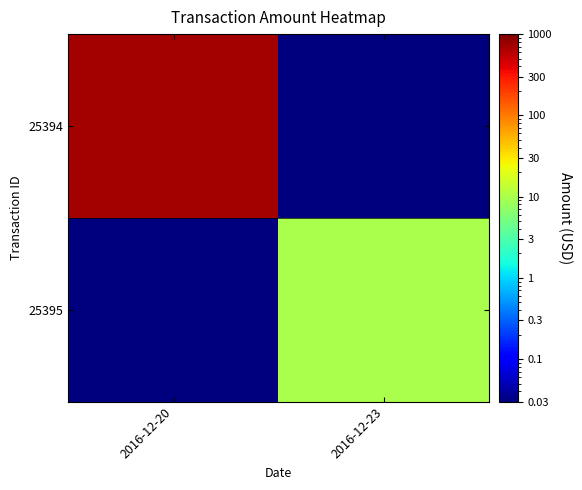

Which series has the largest range (max minus min)?

25394